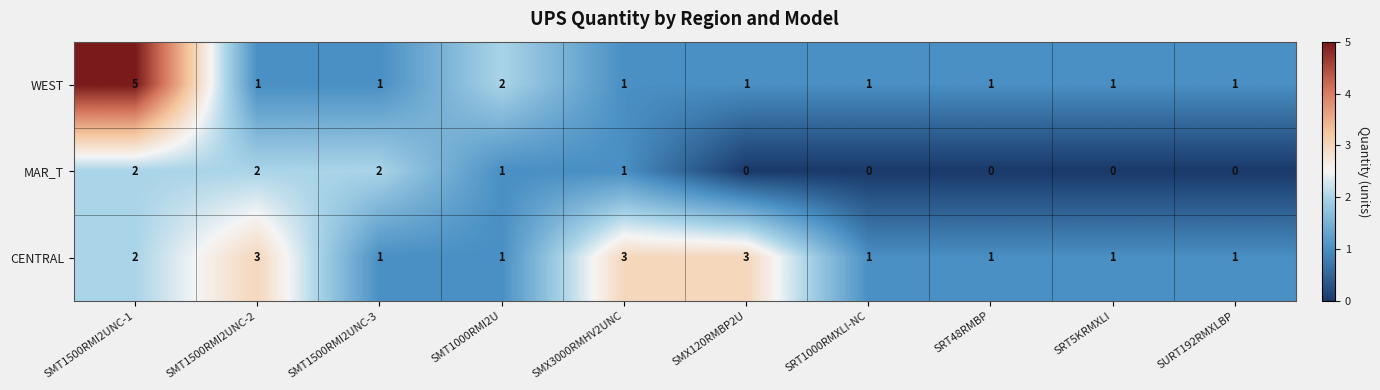

How many MAR_T values are between 0 and 2?

10